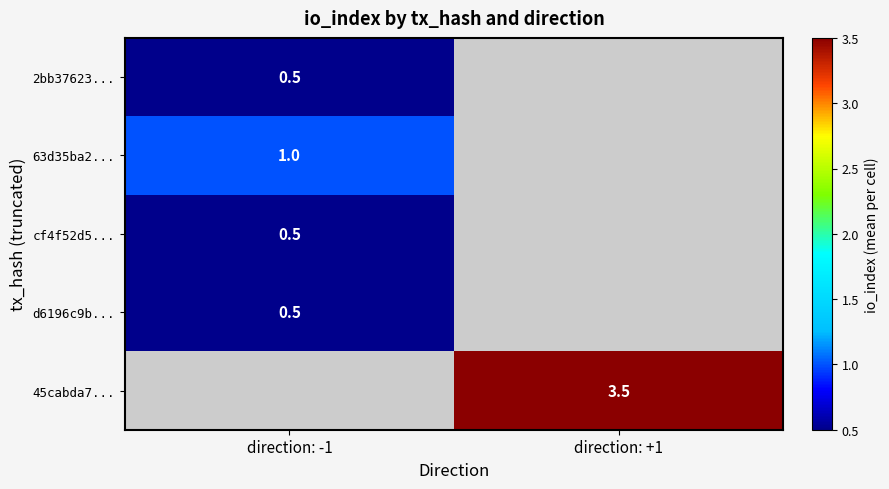

Is it true that 2bb37623... equals 0.5 at direction: -1?

True